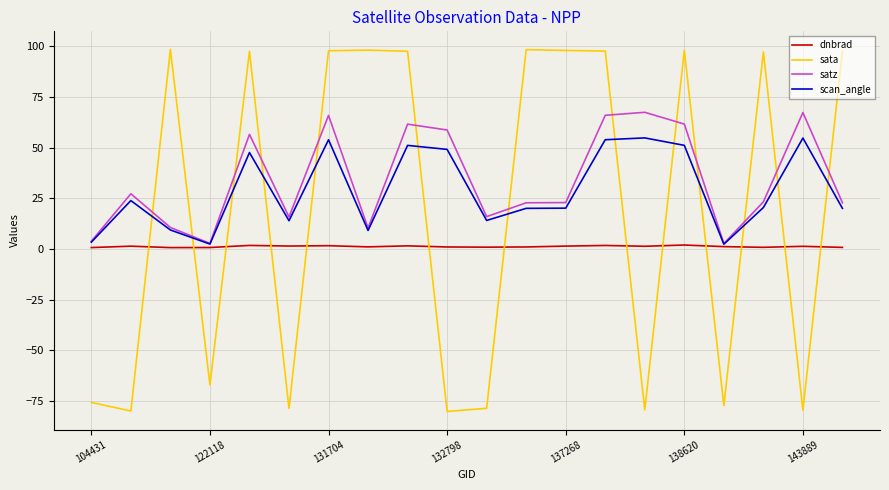

What is the minimum value shown in the chart?

-80.2